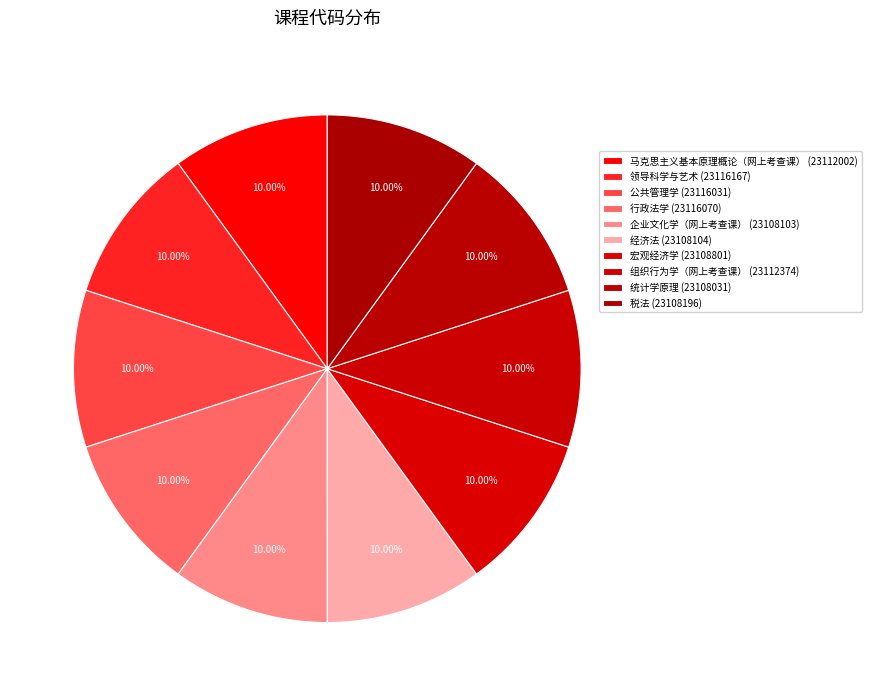

Count the number of slices in the pie.

10